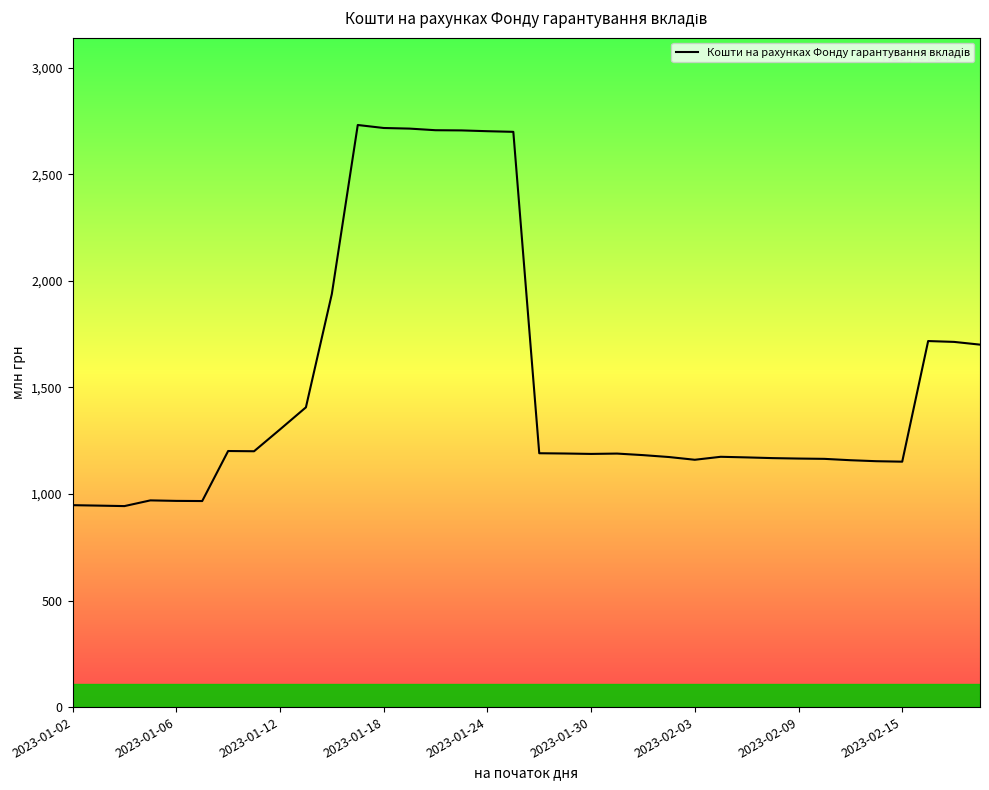

What is the difference between the maximum and minimum values?

1787.7